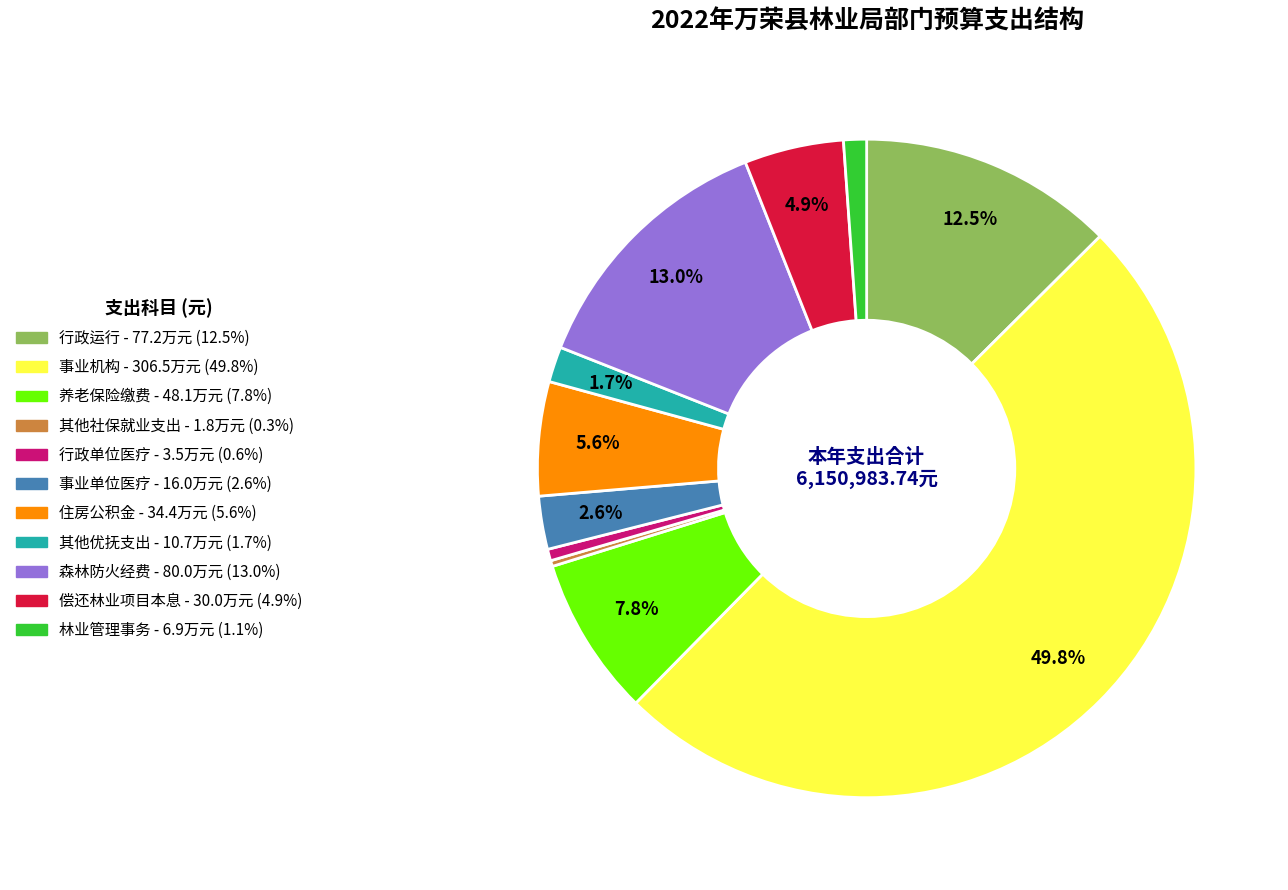

Which slice is the largest?

事业机构